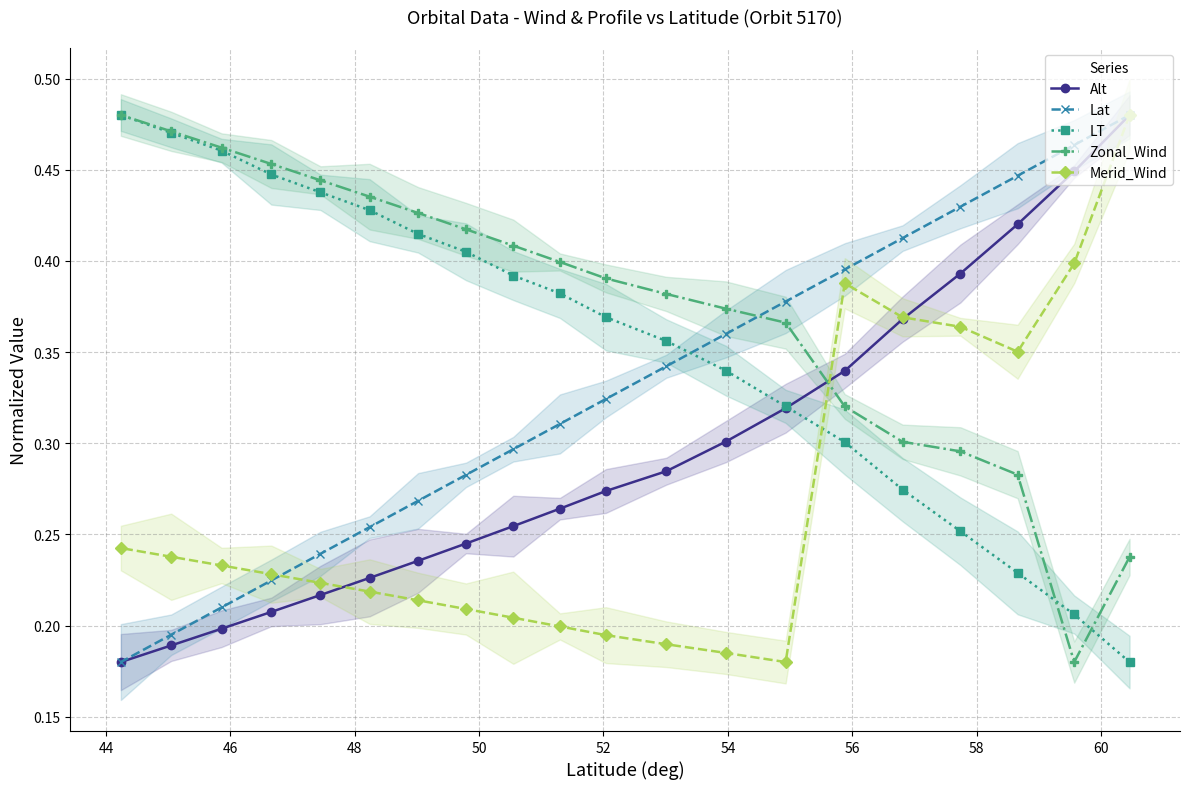

Count the Zonal_Wind values in the range 0 to 1.

20